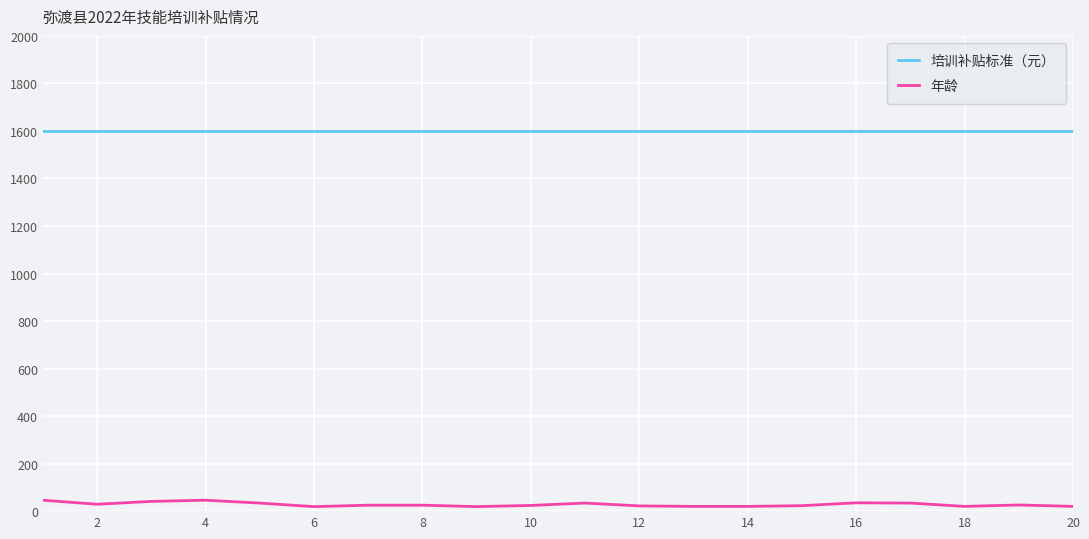

Which series has the largest total across all categories?

培训补贴标准（元）